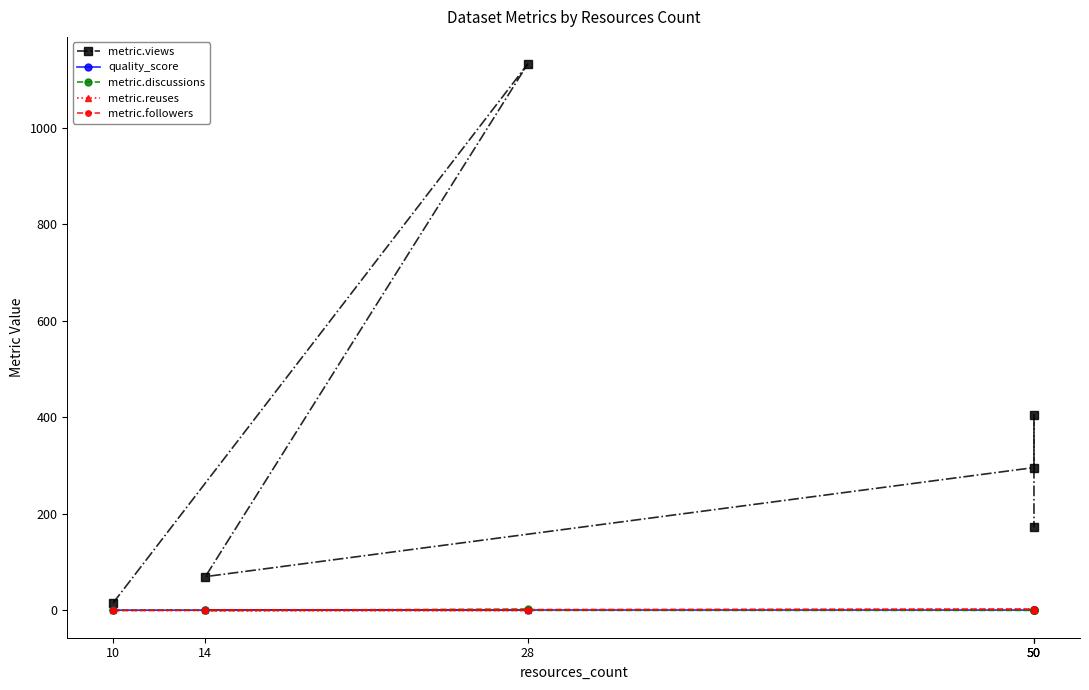

How many categories are shown in the chart?

6